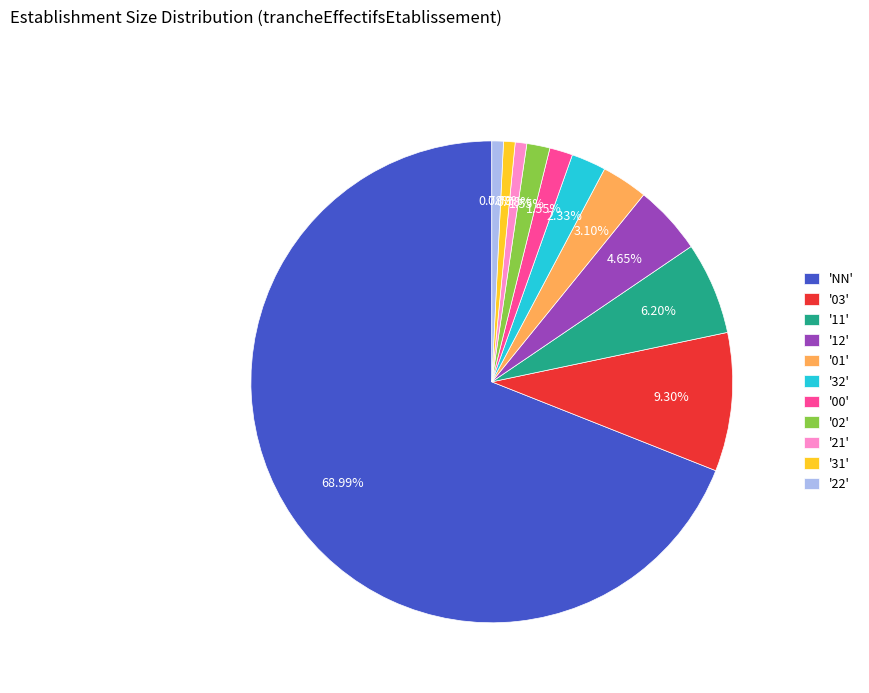

Do '32' and 'NN' together represent more than half of the pie?

Yes